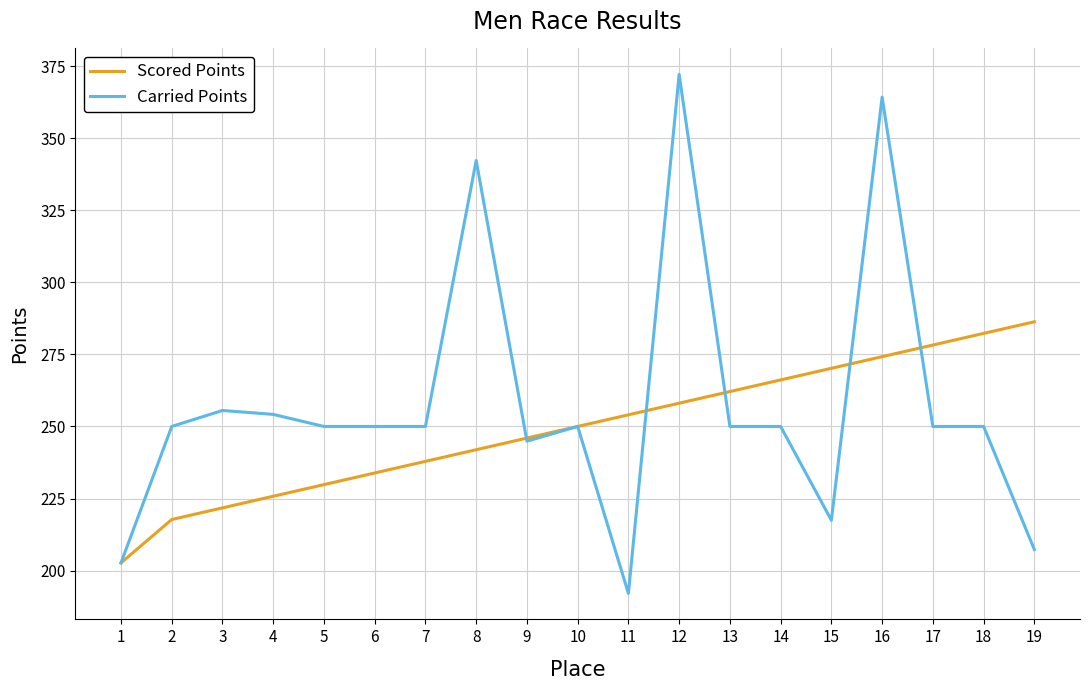

Which series has the largest range (max minus min)?

Carried Points